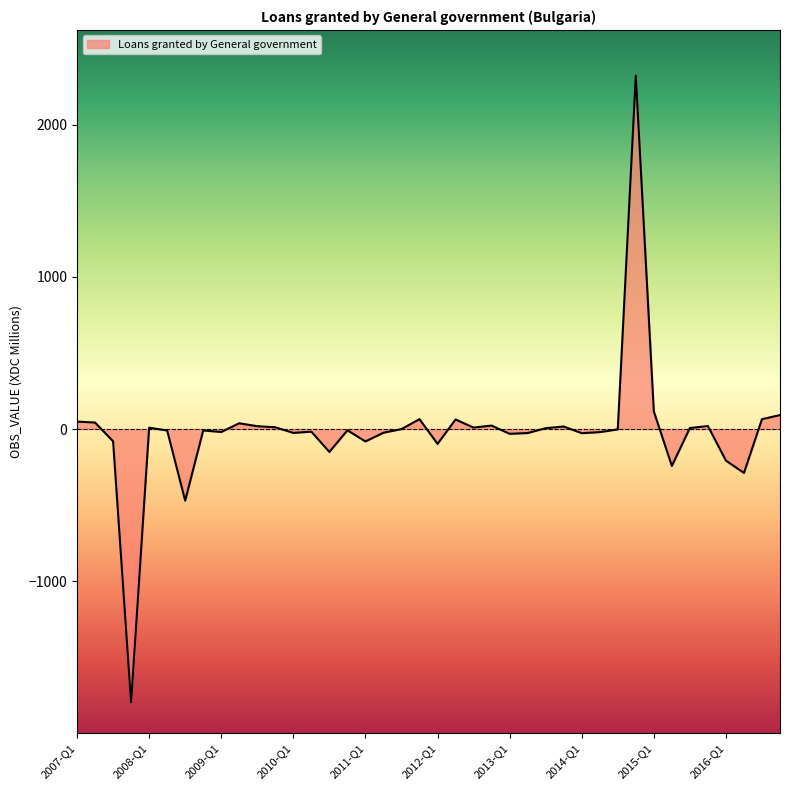

What is the maximum value shown in the chart?

2321